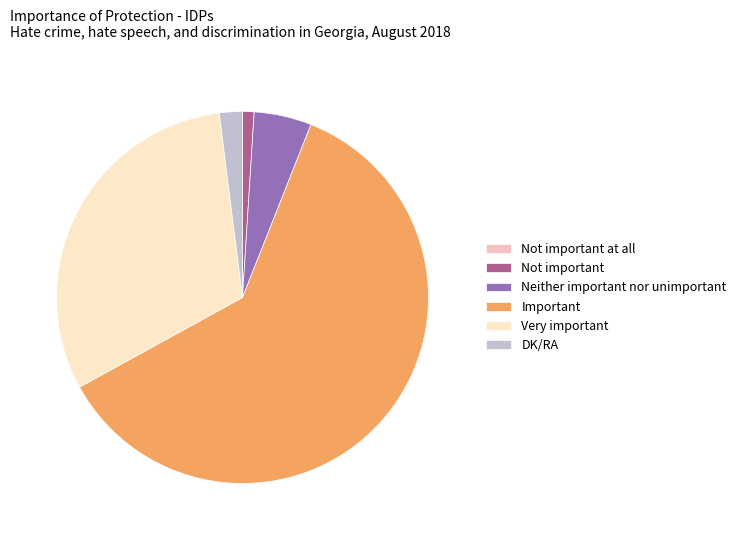

To the nearest percent, what is the average slice percentage?

17%